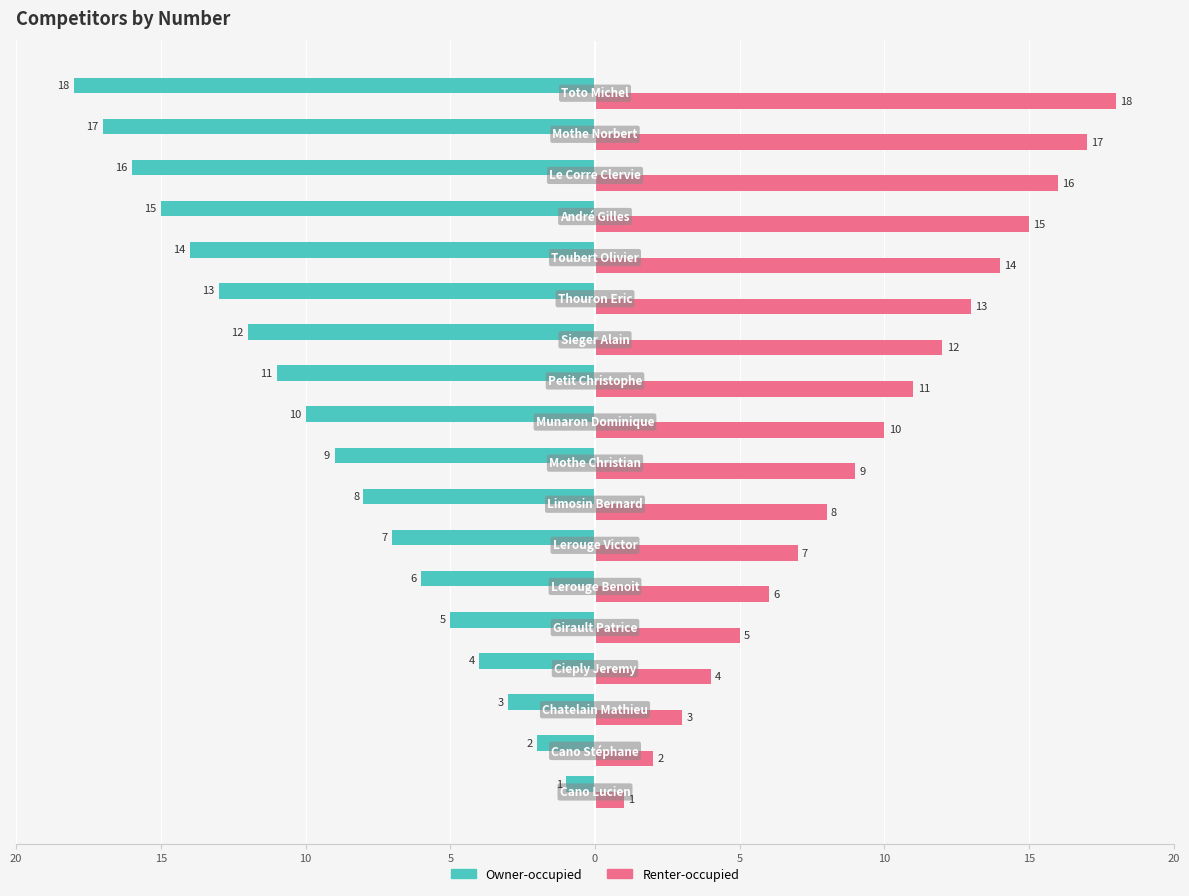

What are all the series names shown in the legend?

Owner-occupied, Renter-occupied